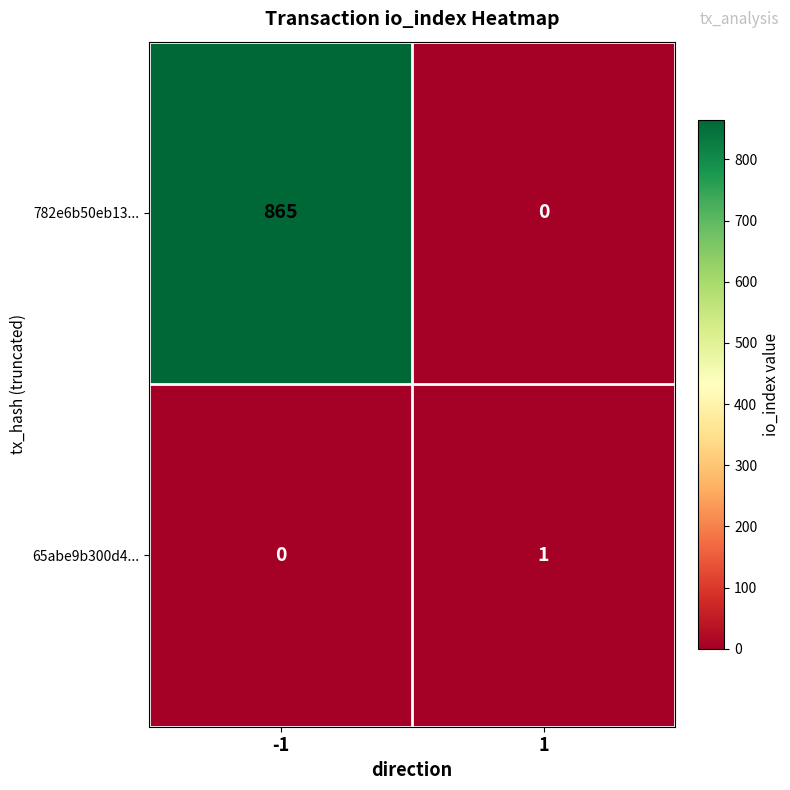

The value of 65abe9b300d4... at 1 is 1. True or false?

True